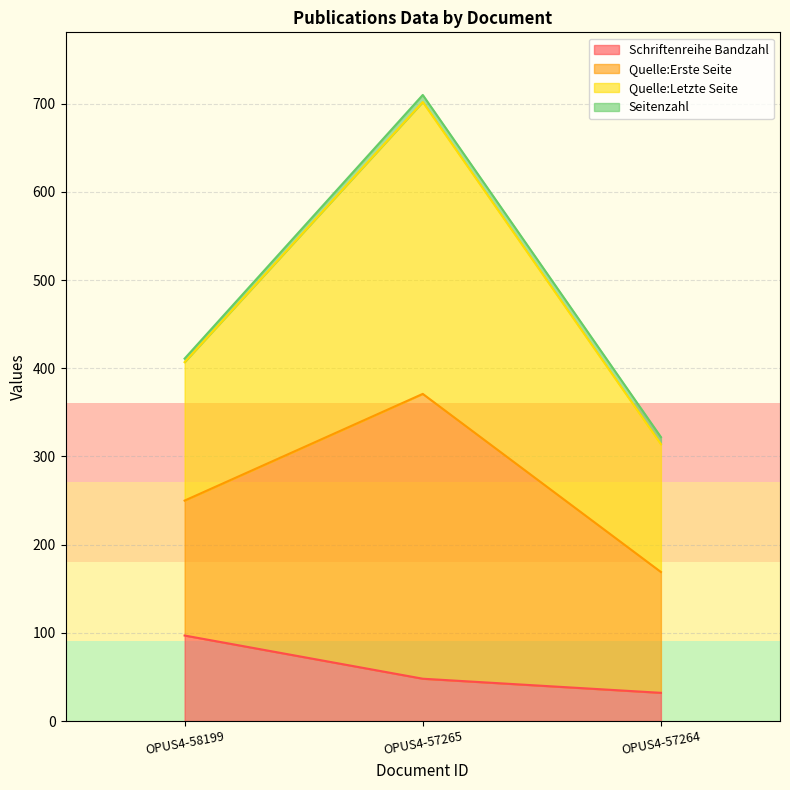

Is the value of Quelle:Erste Seite at OPUS4-57265 greater than the value of Schriftenreihe Bandzahl at OPUS4-57265?

Yes